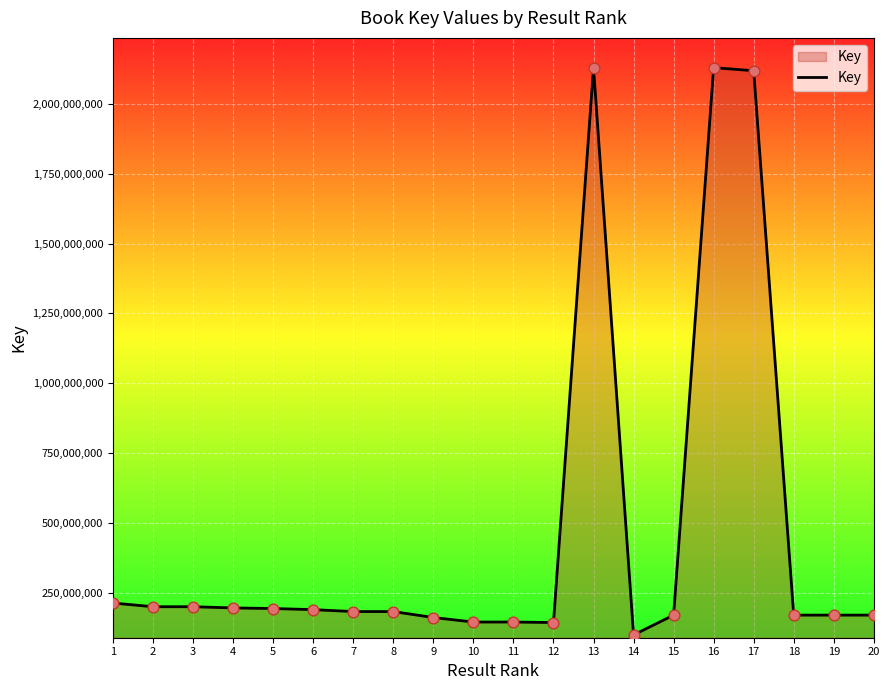

What is the ratio of the value at 18 to the value at 8?

0.9